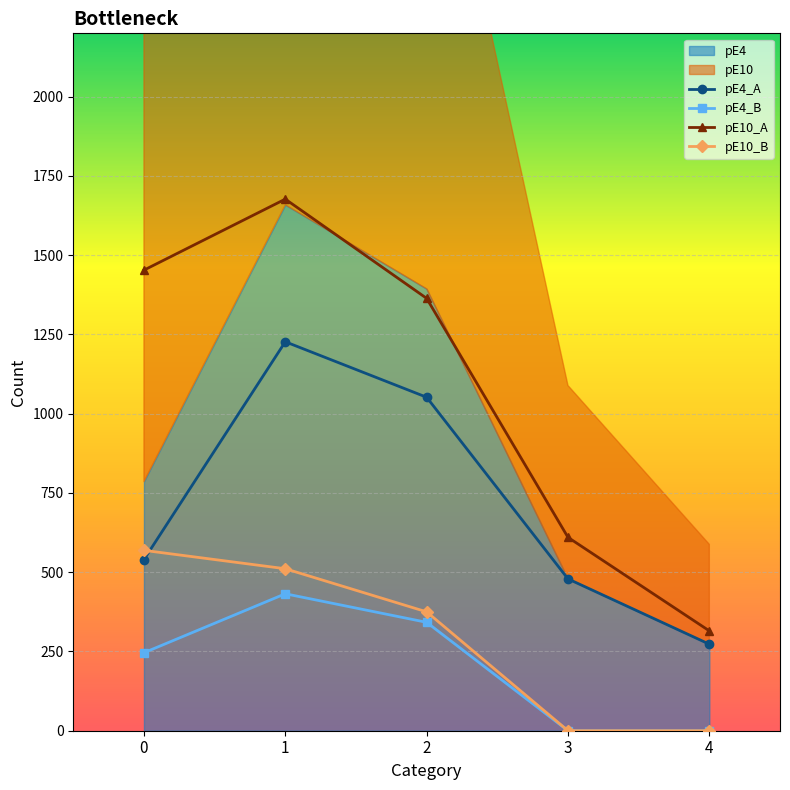

How many data points does each series have?

5